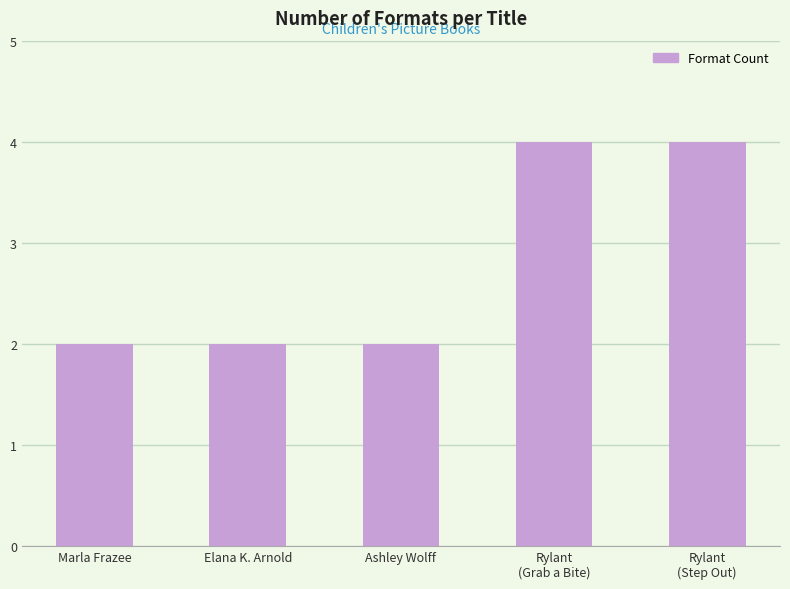

What is the difference between the values at Elana K. Arnold and Rylant
(Grab a Bite)?

2